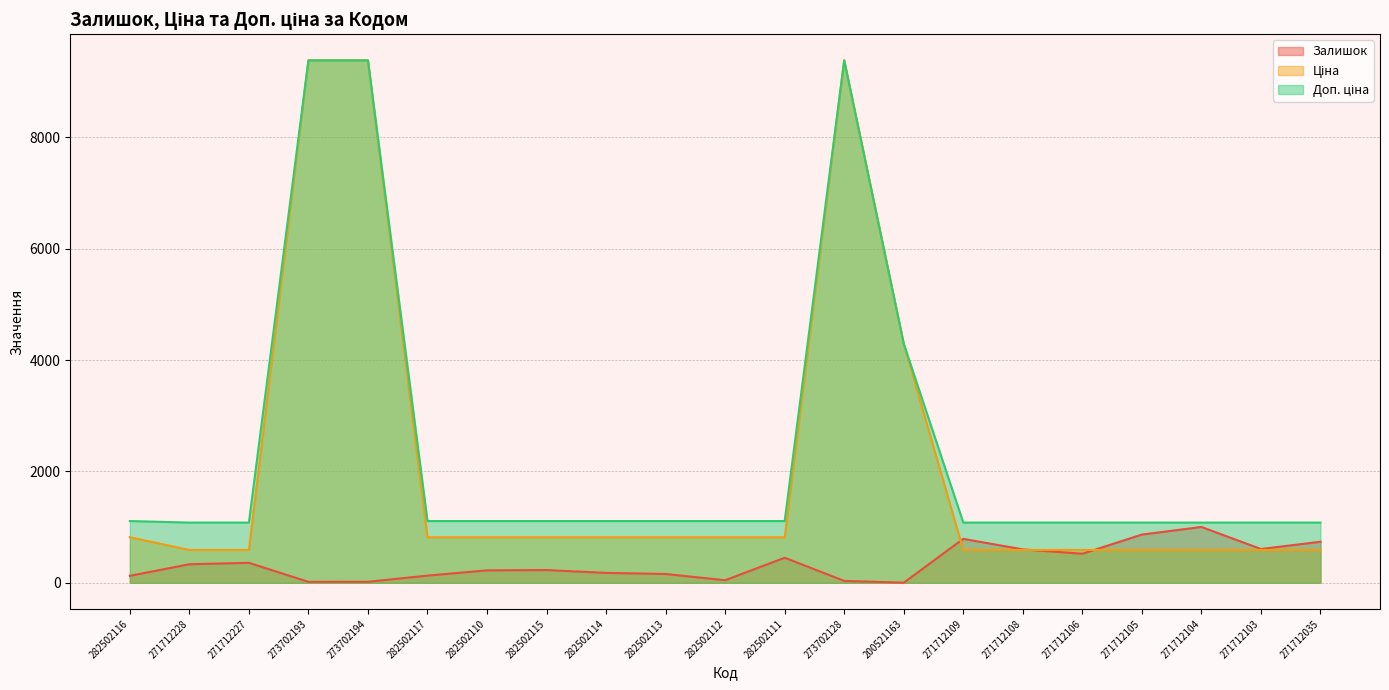

How many intersections are there between Ціна and Доп. ціна?

1